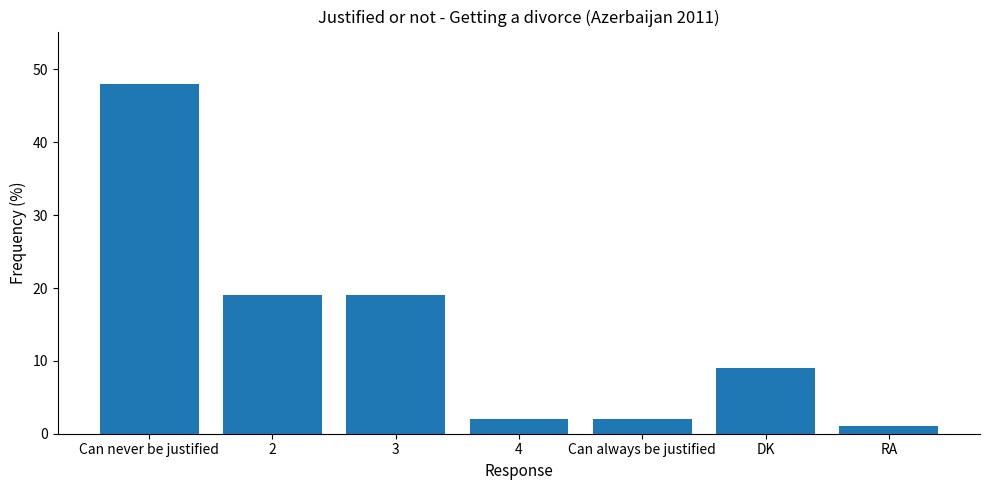

What is the smallest value displayed?

1